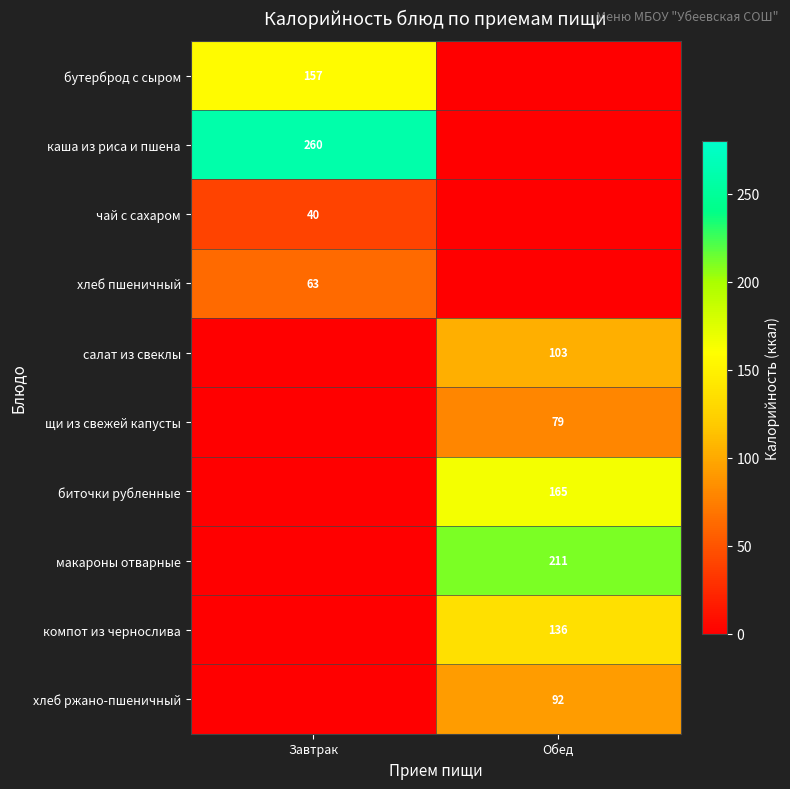

What is the total value across all series at Обед?

786.0